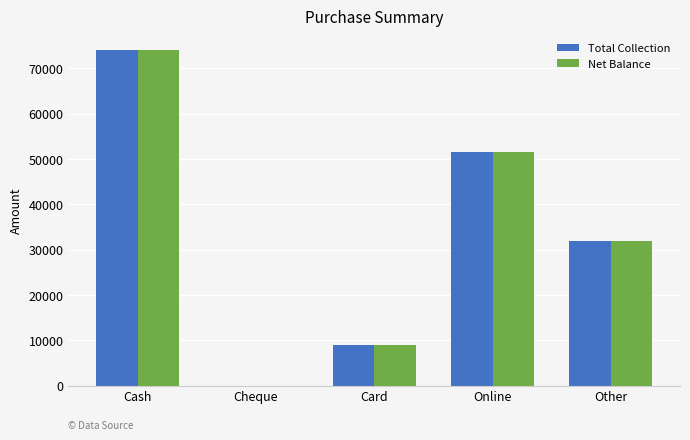

What is the highest value of the Total Collection series?

74000